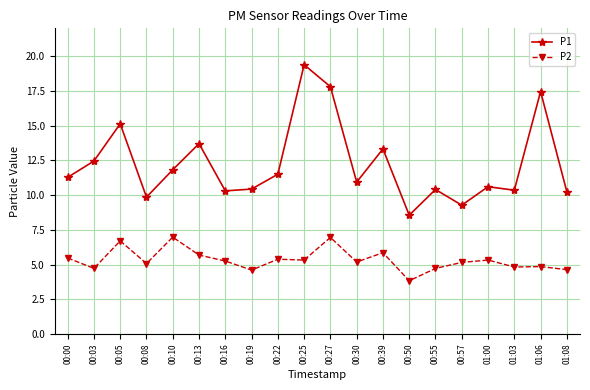

True or false: P1 has a value of 6.3 at 01:06.

False